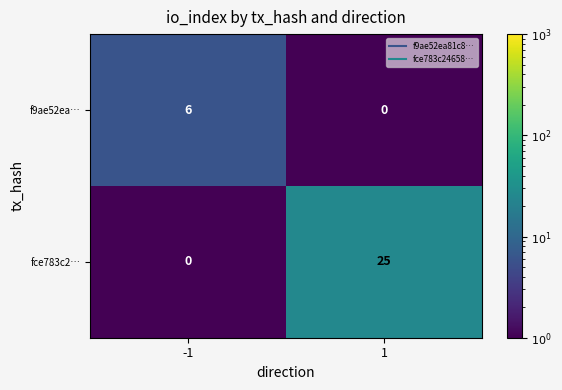

What is the spread (max minus min) of values at 1?

25